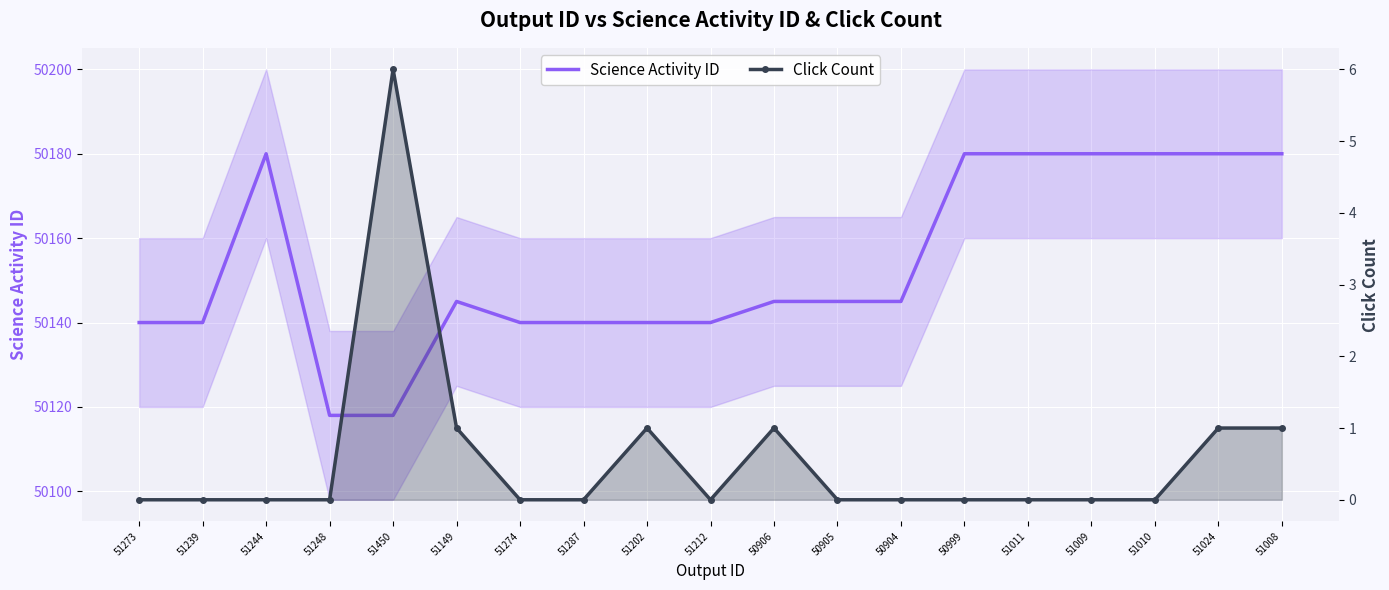

What is the greatest value displayed?

50180